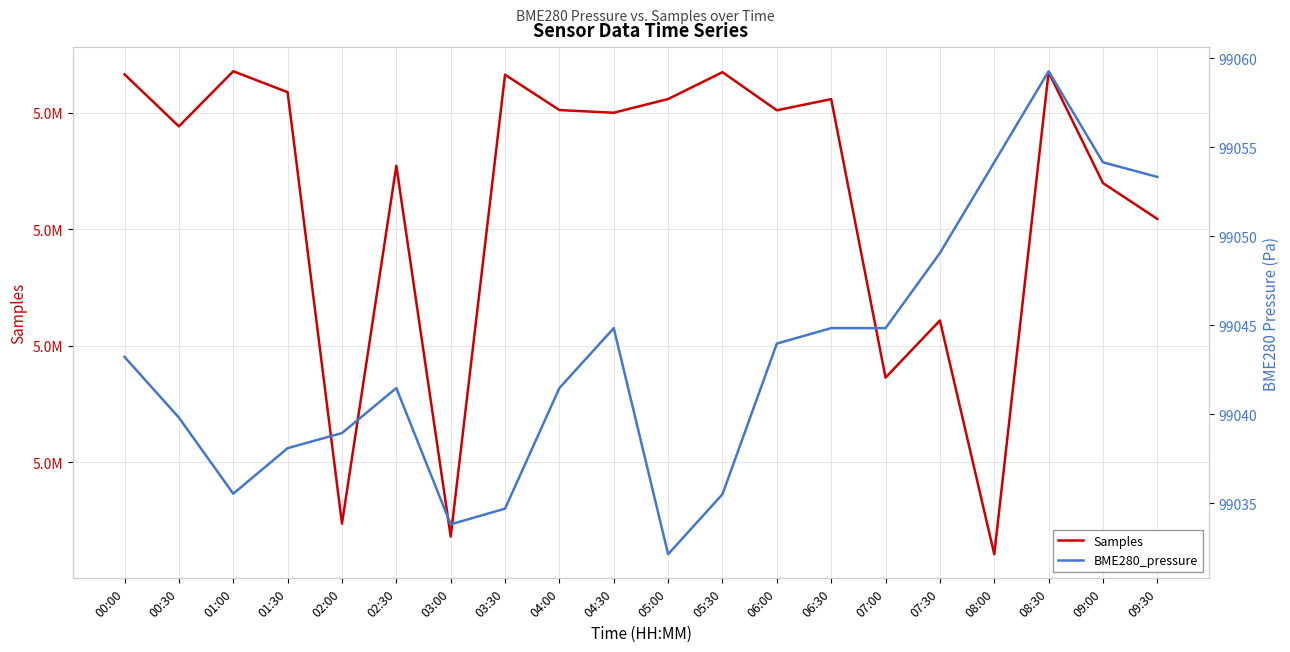

Reading right to left, list all the values displayed in this chart.

Samples: 09:30=5065434.0	09:00=5066973.0	08:30=5071735.0	08:00=5051044.0	07:30=5061075.0	07:00=5058624.0	06:30=5070577.0	06:00=5070098.0	05:30=5071733.0	05:00=5070582.0	04:30=5069992.0	04:00=5070107.0	03:30=5071626.0	03:00=5051802.0	02:30=5067716.0	02:00=5052353.0	01:30=5070874.0	01:00=5071773.0	00:30=5069408.0	00:00=5071639.0
BME280_pressure: 09:30=99053.3	09:00=99054.2	08:30=99059.3	08:00=99054.2	07:30=99049.1	07:00=99044.8	06:30=99044.8	06:00=99044.0	05:30=99035.5	05:00=99032.1	04:30=99044.8	04:00=99041.5	03:30=99034.7	03:00=99033.8	02:30=99041.5	02:00=99038.9	01:30=99038.1	01:00=99035.5	00:30=99039.8	00:00=99043.2